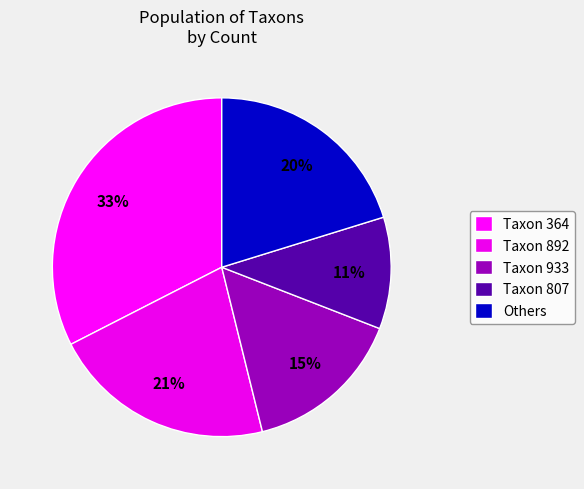

Is there a majority slice in this chart?

No